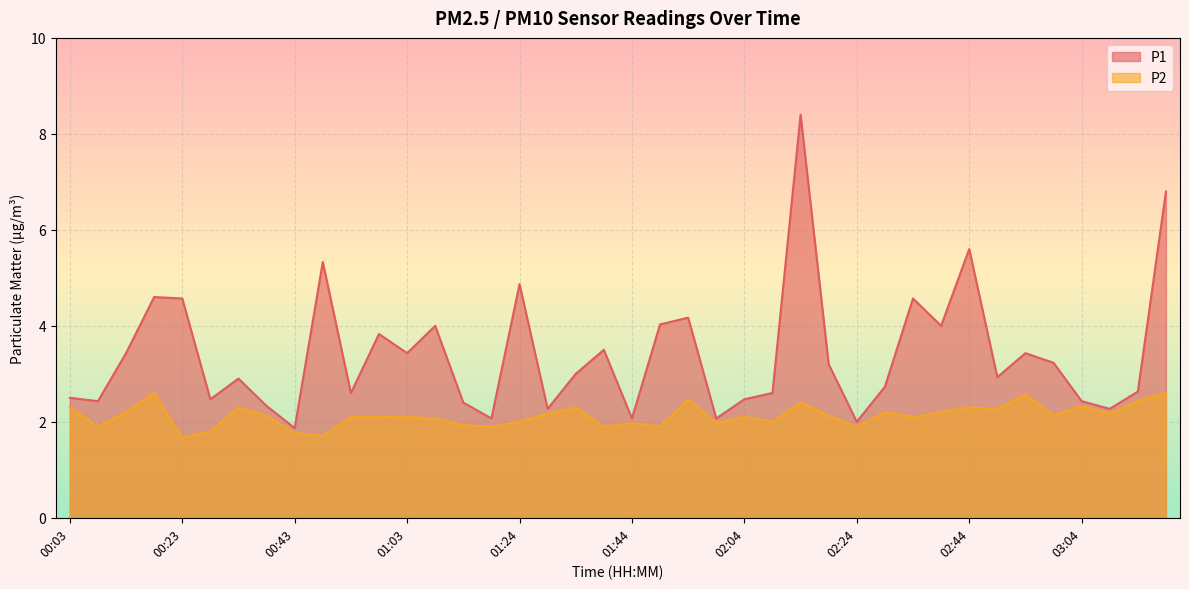

Is it true that P1 equals 2.1 at 01:59?

True